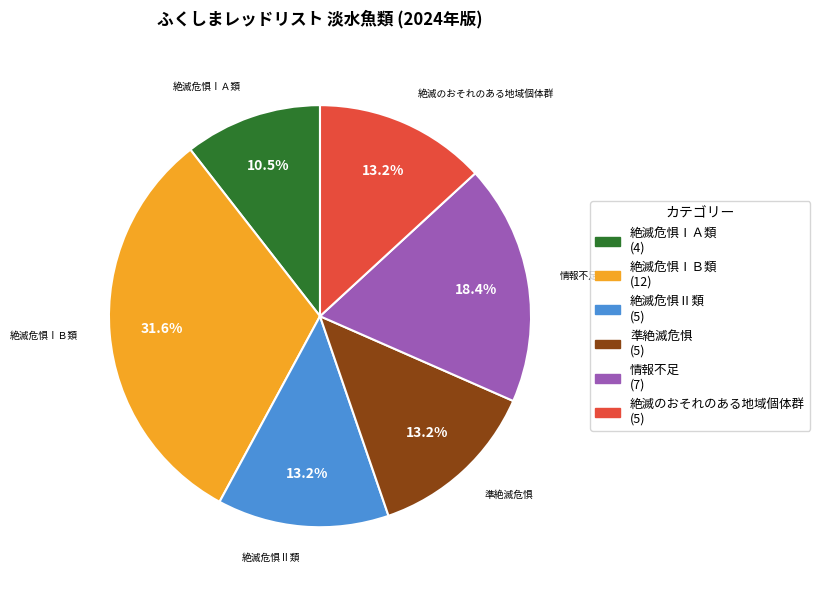

Count the number of slices in the pie.

6